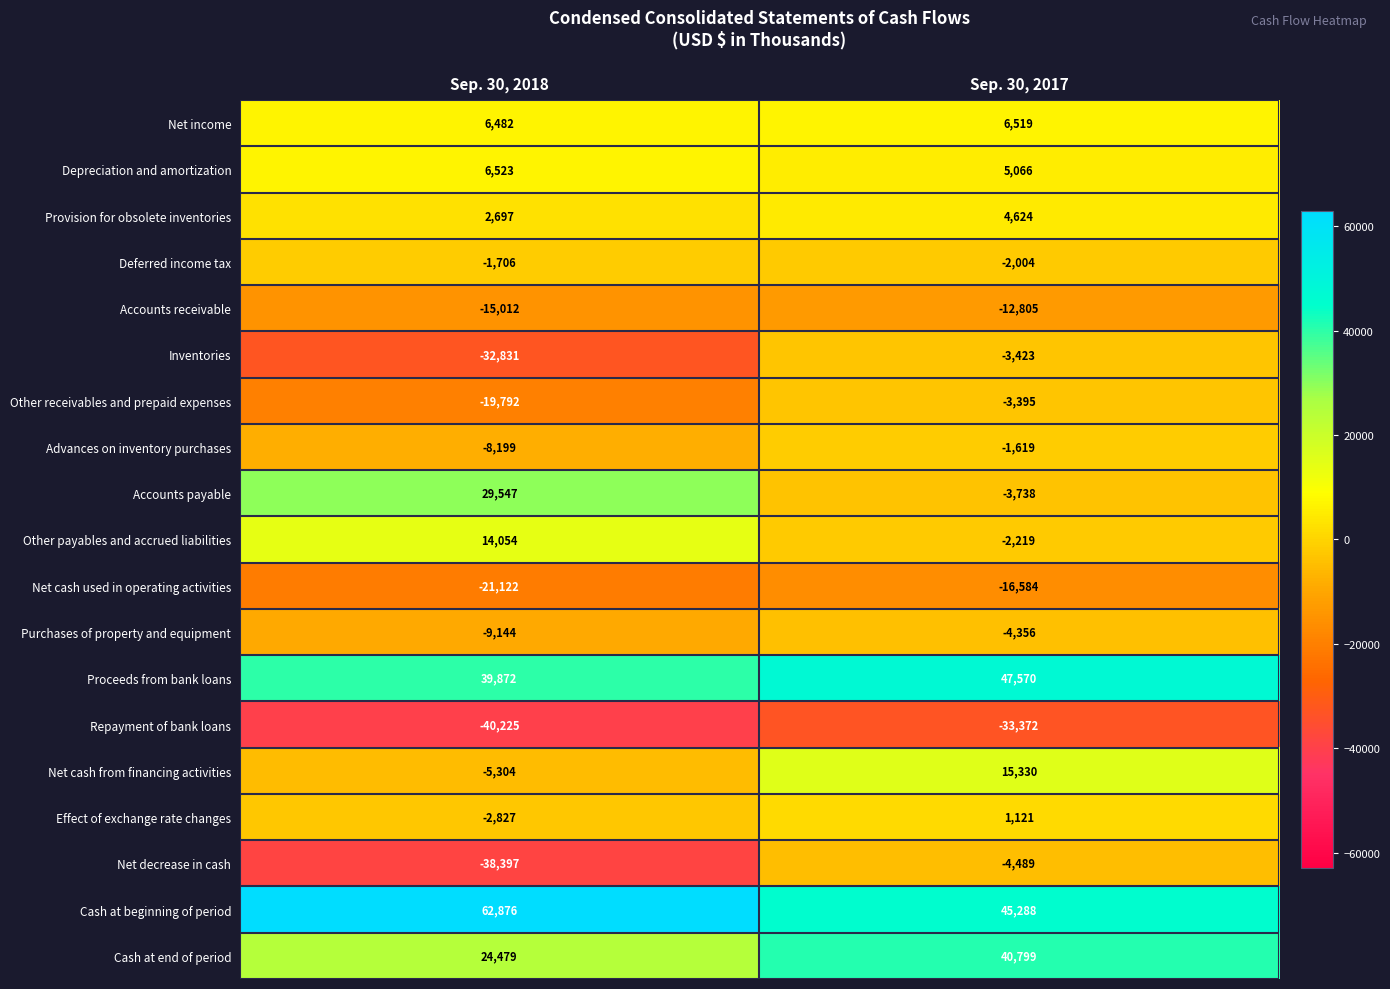

At which category is the sum across all series the highest?

Sep. 30, 2017